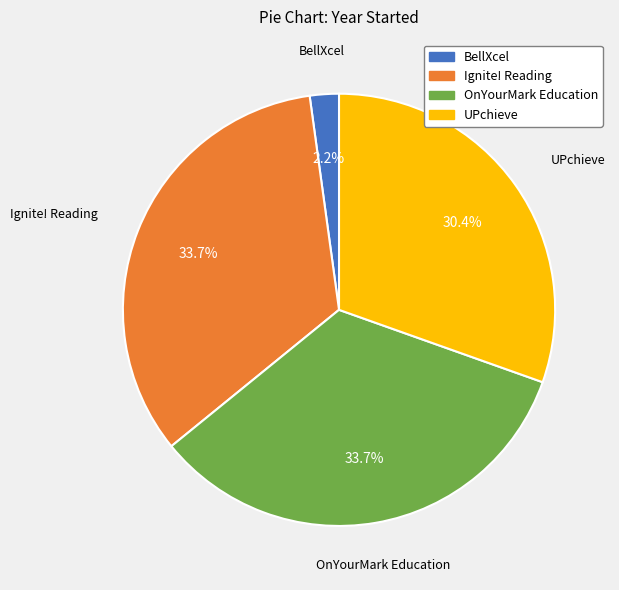

Count the number of slices in the pie.

4